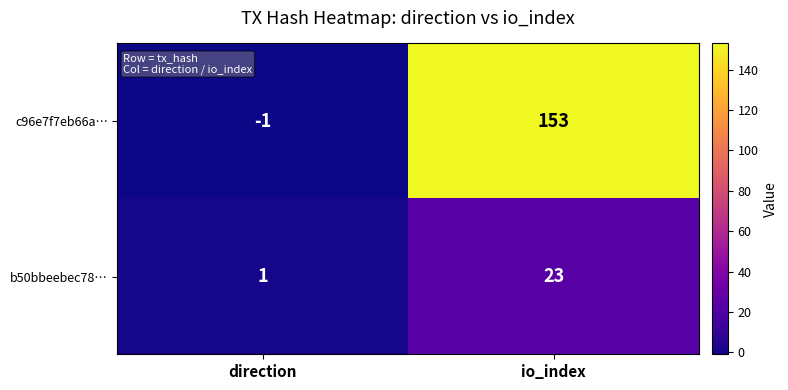

What is the difference between the c96e7f7eb66a… values at direction and io_index?

154